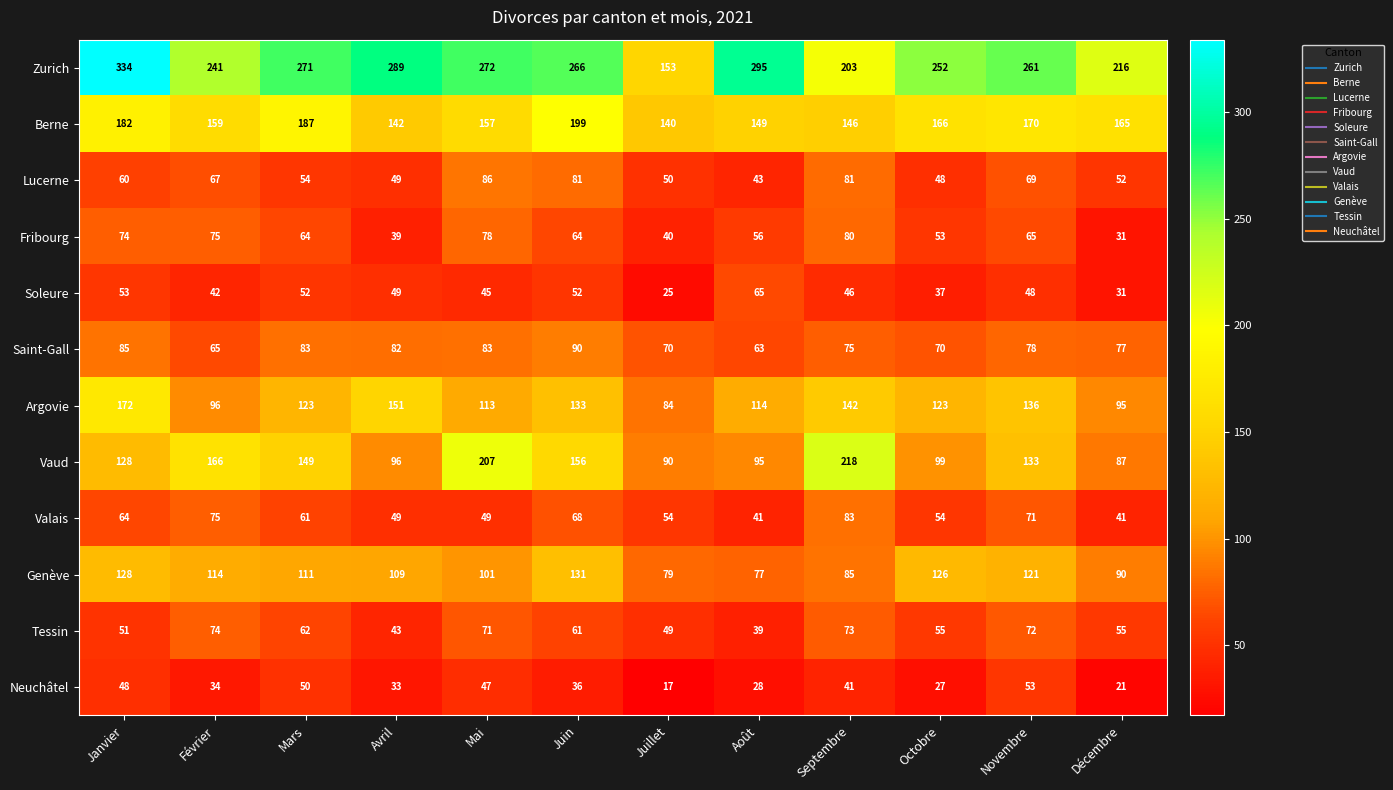

What is the average value of the Lucerne series?

62